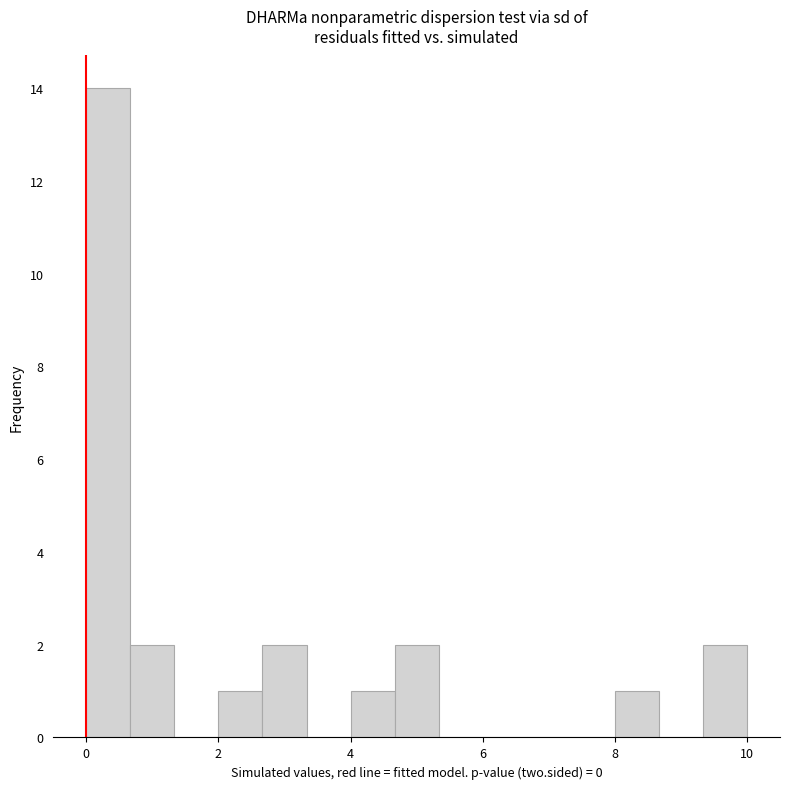

Read against the x-axis, roughly where is the centre of the tallest bar?

0.4